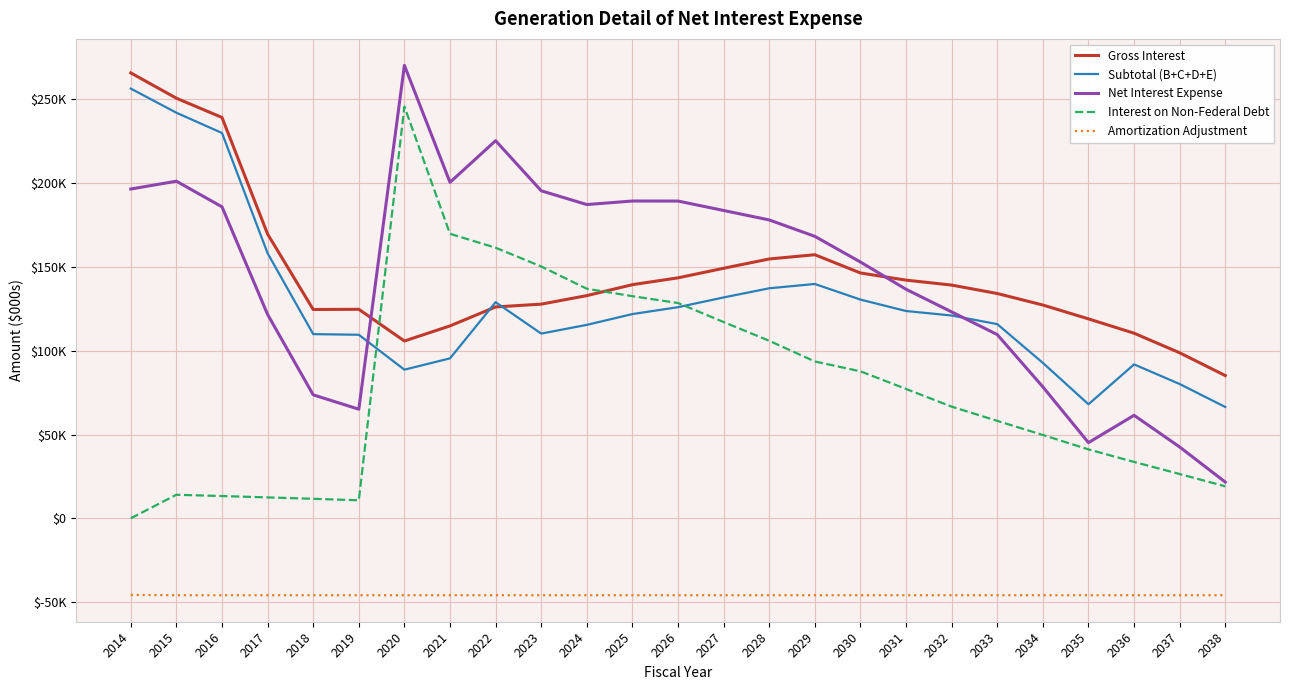

True or false: Net Interest Expense and Interest on Non-Federal Debt cross at least once.

False